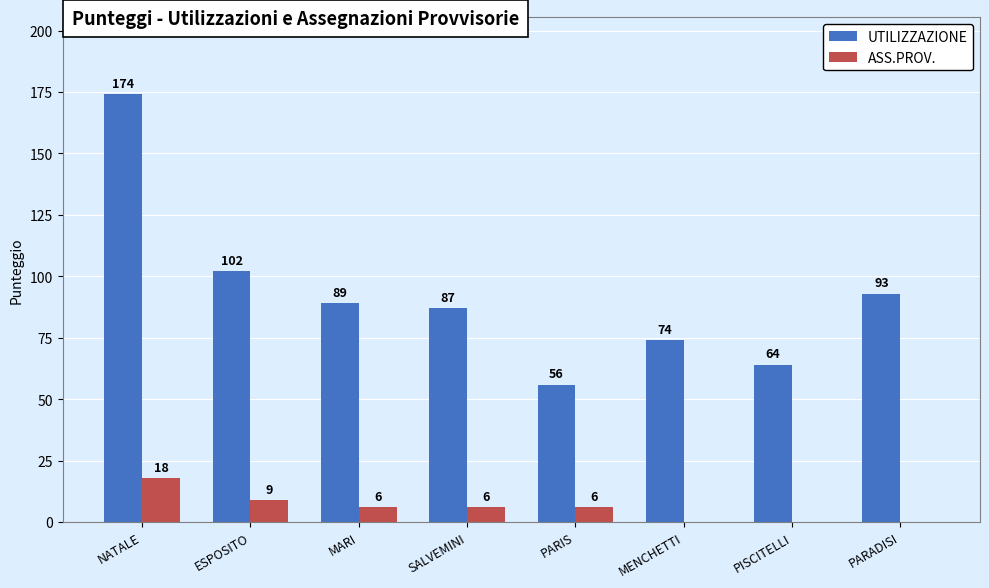

Which series has the largest range (max minus min)?

UTILIZZAZIONE